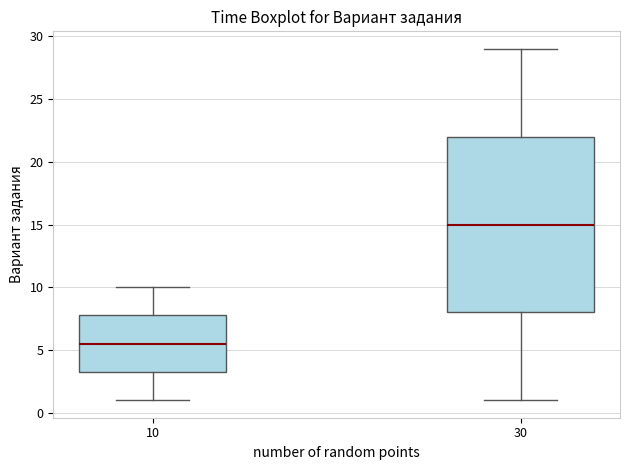

Reading left to right, read every box against the y-axis: the position of its median line, the range the box covers, and the ends of its whiskers. The values are not printed on the chart, so give them approximately, as read against the axis.

10: median 5.5, box 3.5 to 8.0, whiskers 1.0 to 10.0
30: median 15.0, box 8.0 to 22.0, whiskers 1.0 to 29.0